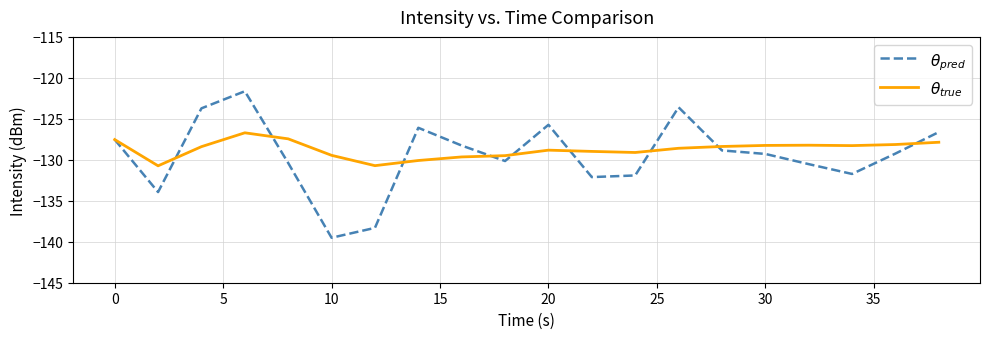

What is the minimum value shown in the chart?

-139.5